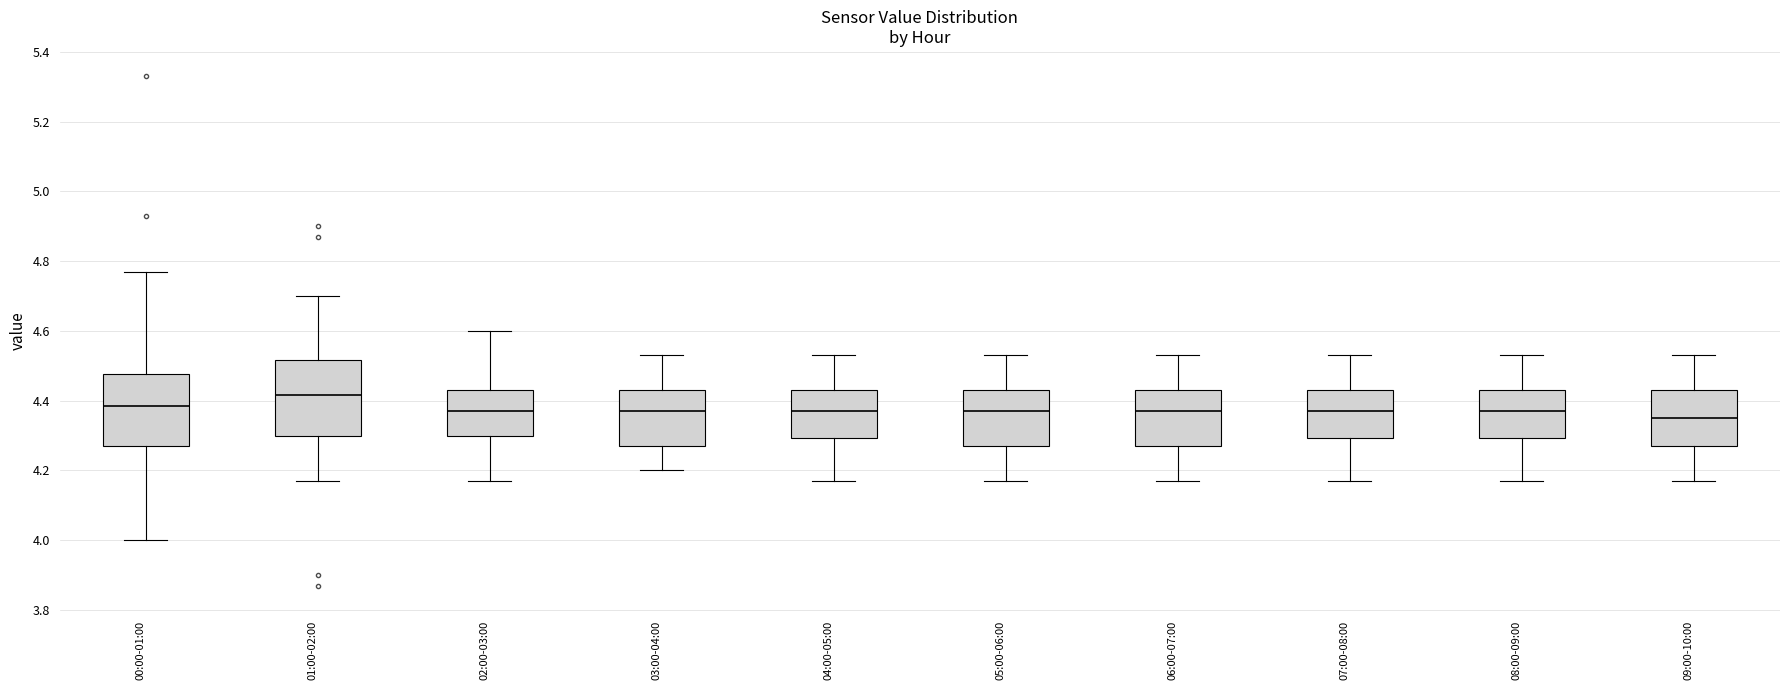

Reading left to right, read every box against the y-axis: the position of its median line, the range the box covers, and the ends of its whiskers. The values are not printed on the chart, so give them approximately, as read against the axis.

00:00-01:00: median 4.38, box 4.28 to 4.48, whiskers 4.00 to 4.78
01:00-02:00: median 4.42, box 4.30 to 4.52, whiskers 4.18 to 4.70
02:00-03:00: median 4.38, box 4.30 to 4.44, whiskers 4.18 to 4.60
03:00-04:00: median 4.38, box 4.28 to 4.44, whiskers 4.20 to 4.54
04:00-05:00: median 4.38, box 4.30 to 4.44, whiskers 4.18 to 4.54
05:00-06:00: median 4.38, box 4.28 to 4.44, whiskers 4.18 to 4.54
06:00-07:00: median 4.38, box 4.28 to 4.44, whiskers 4.18 to 4.54
07:00-08:00: median 4.38, box 4.30 to 4.44, whiskers 4.18 to 4.54
08:00-09:00: median 4.38, box 4.30 to 4.44, whiskers 4.18 to 4.54
09:00-10:00: median 4.36, box 4.28 to 4.44, whiskers 4.18 to 4.54